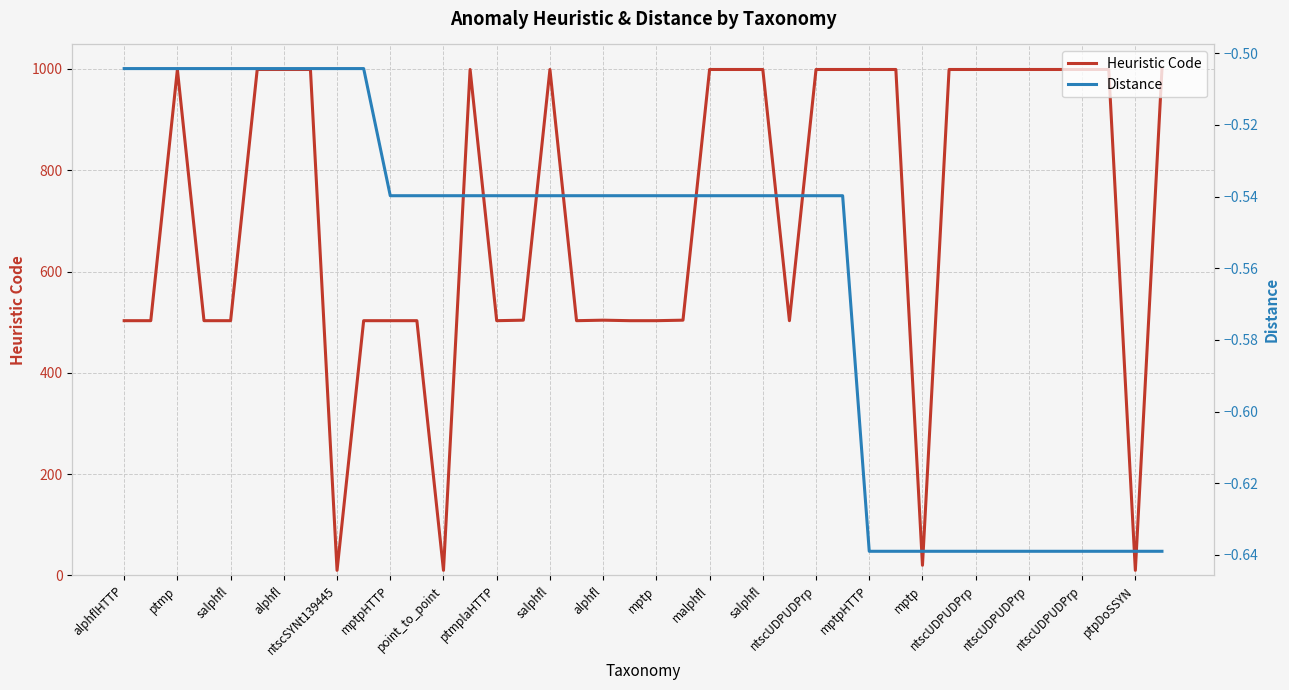

True or false: Distance has more than 2 points higher than both neighbors.

False